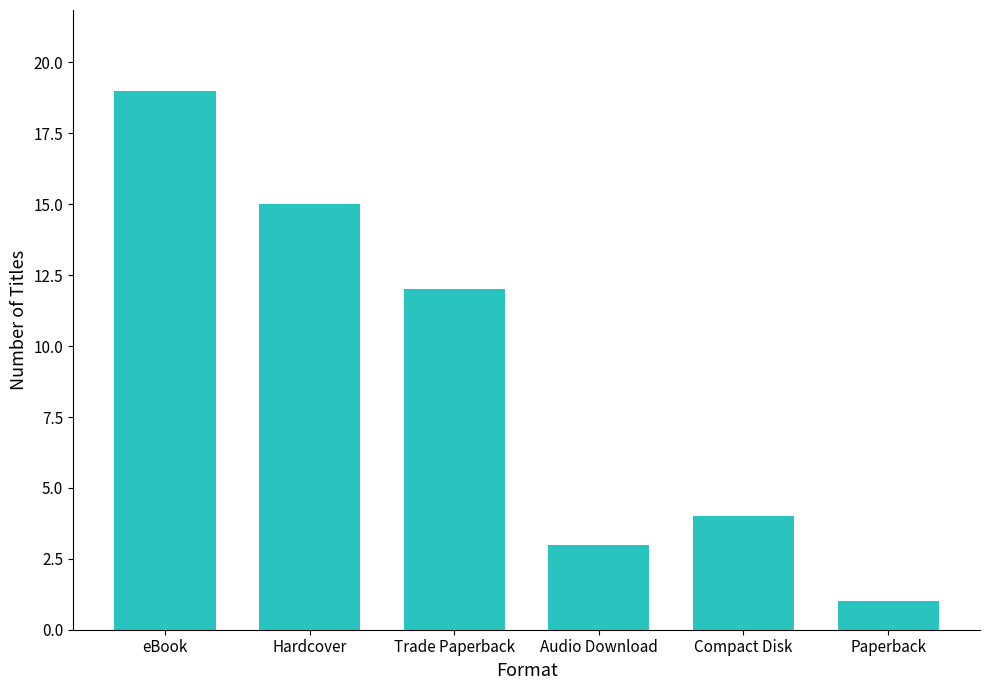

Where is the data nearest to the value 10?

Trade Paperback